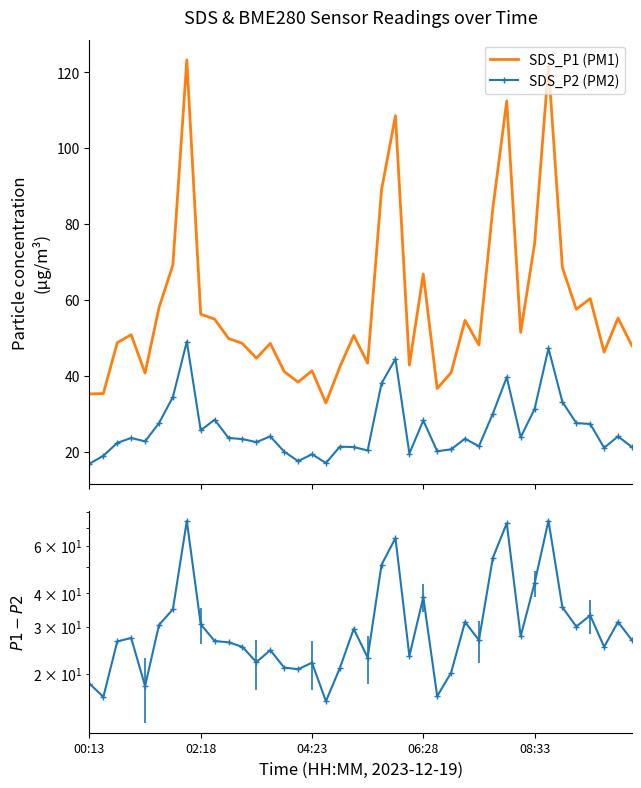

True or false: SDS_P1 (PM1) and SDS_P2 (PM2) cross at least once.

False